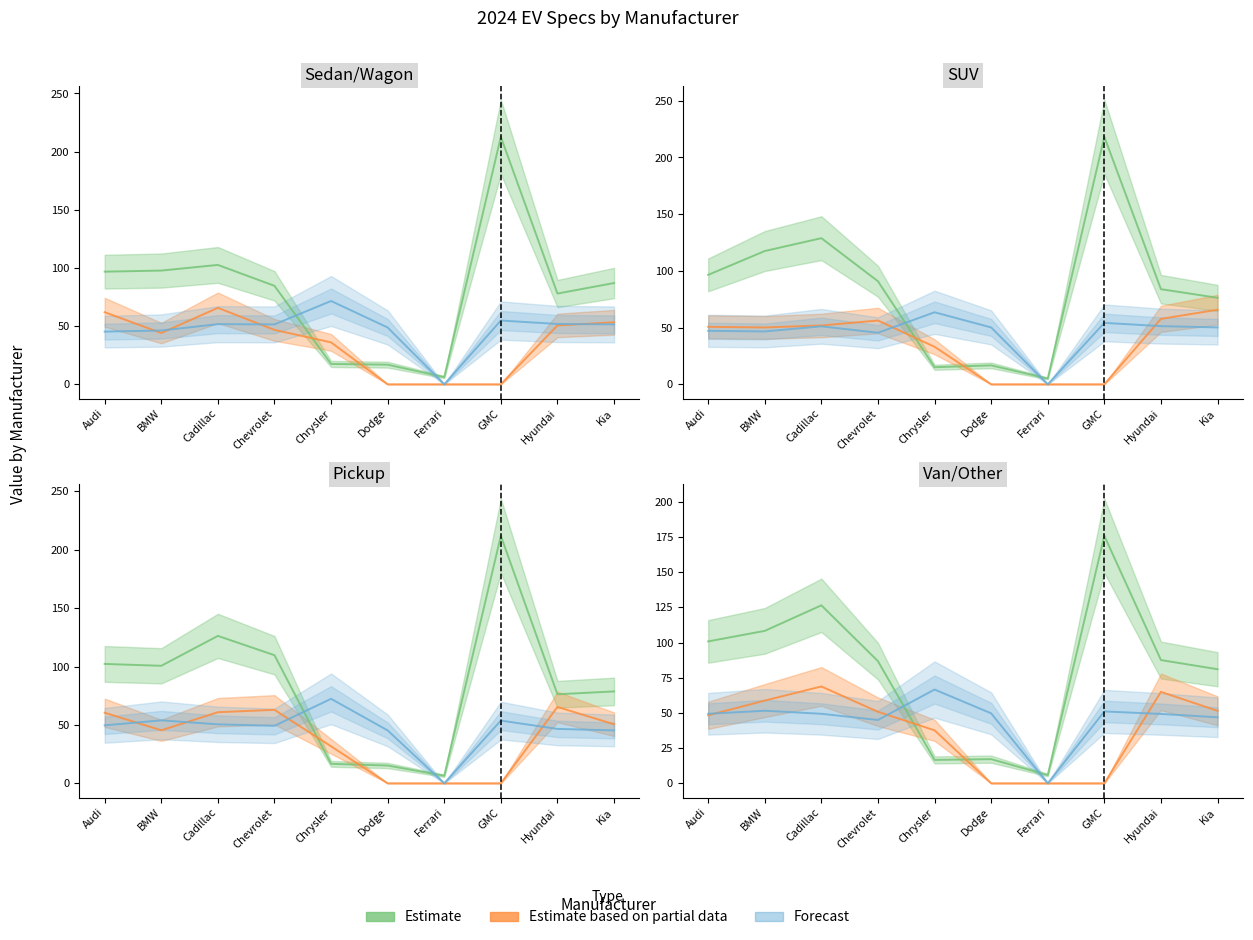

Which category has the highest value across all series?

GMC